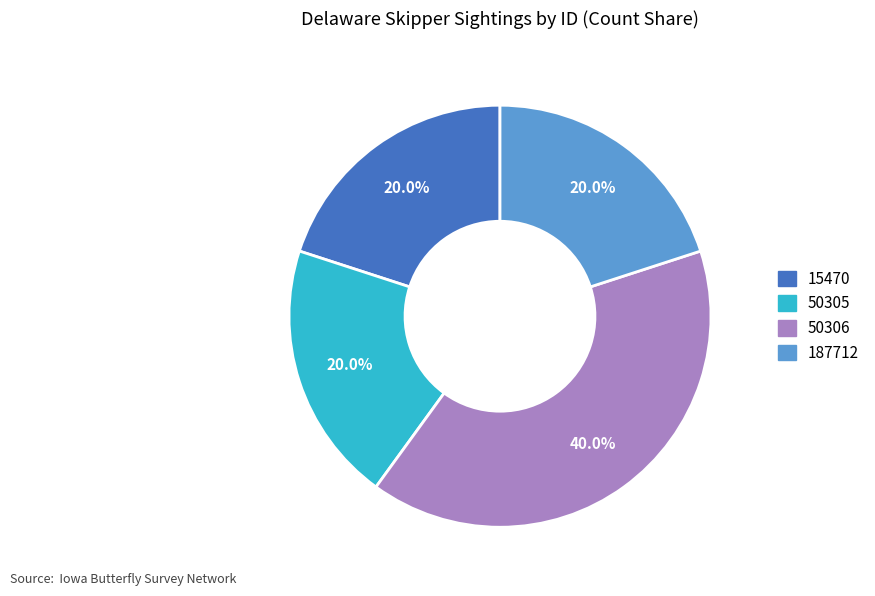

What percentage is the 50305 slice, to the nearest percent?

20%